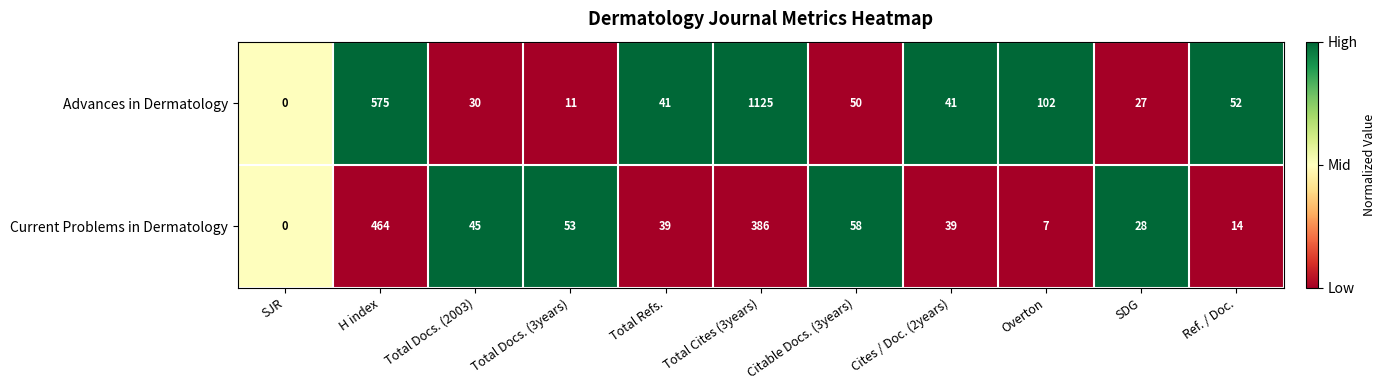

At which category does the chart reach its minimum across all series?

SJR